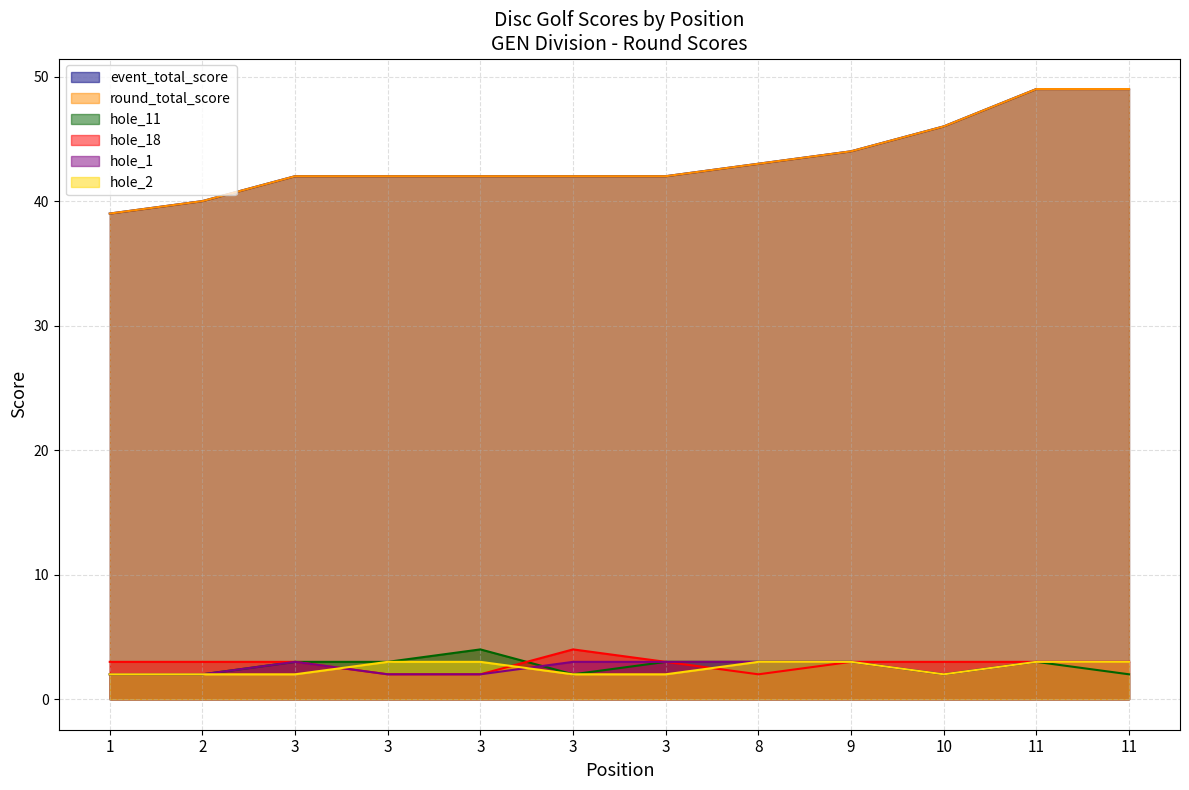

Between 3 and 9, which is larger?

9